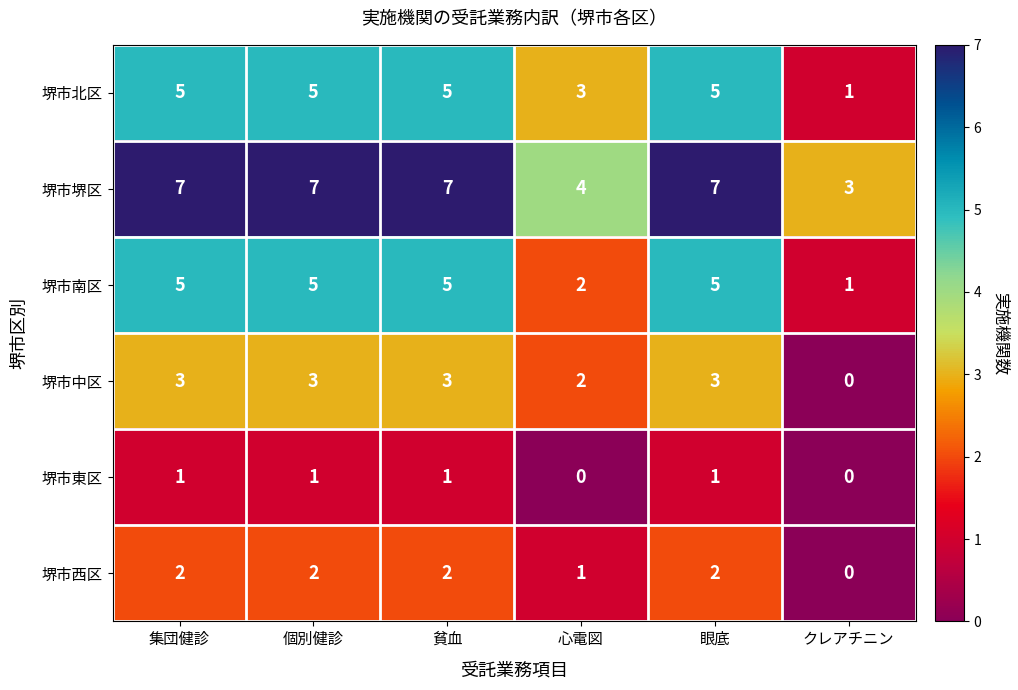

What is the maximum value shown in the chart?

7